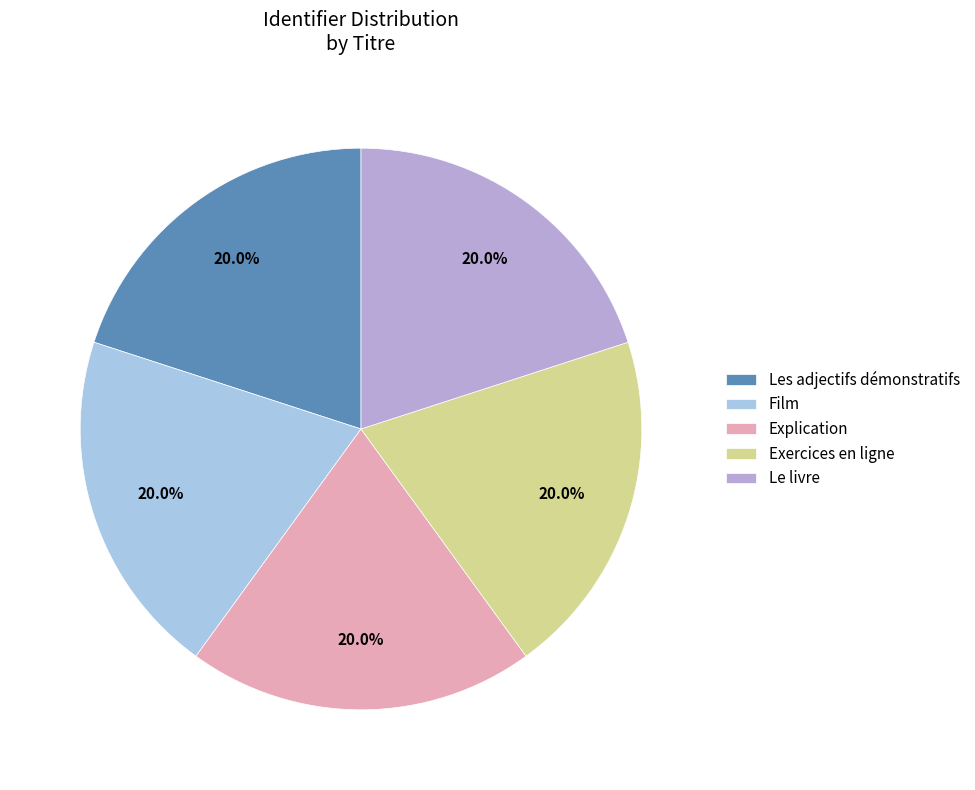

Which slice is the smallest?

Les adjectifs démonstratifs